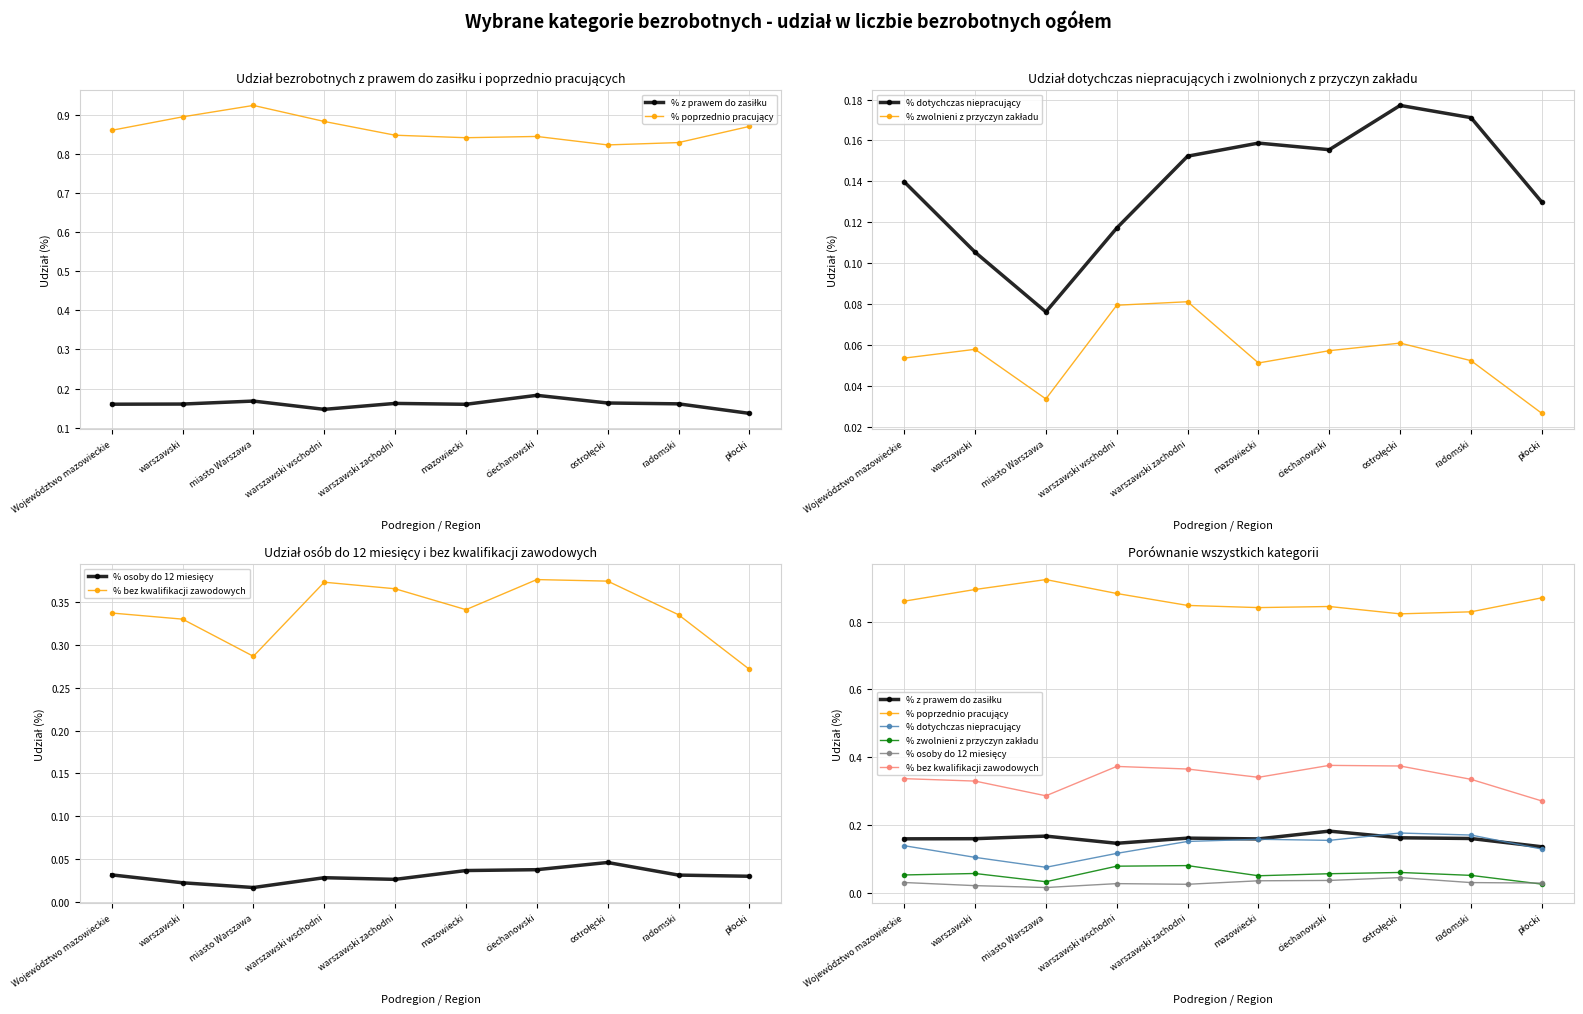

What is the maximum value shown in the chart?

0.9